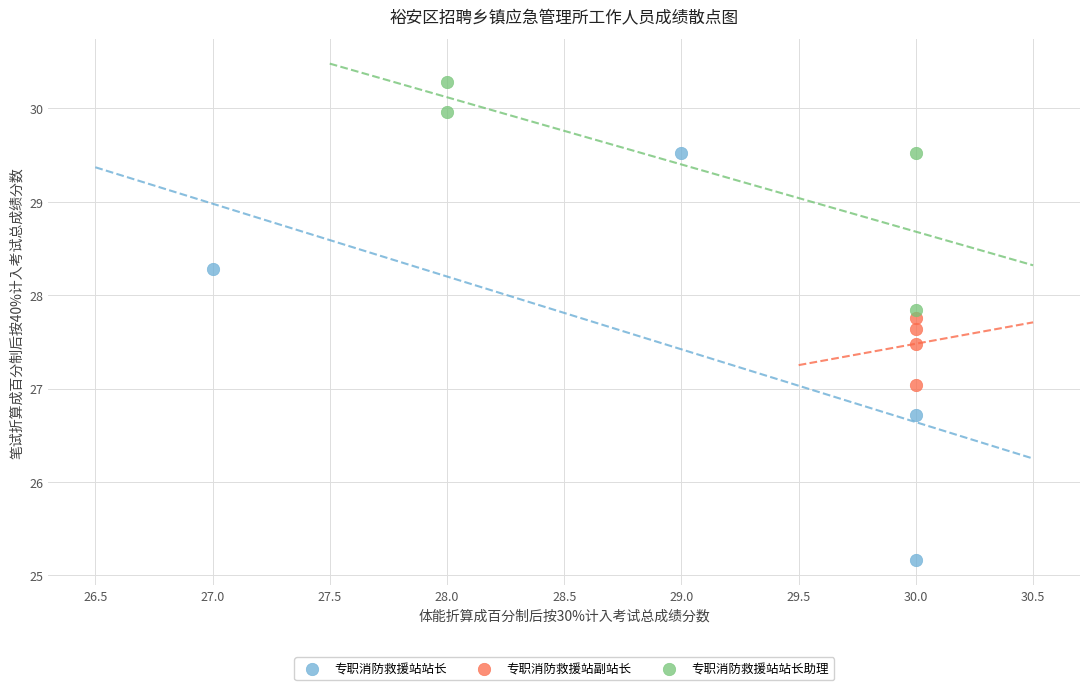

Which series has the largest Y range (max minus min)?

专职消防救援站站长